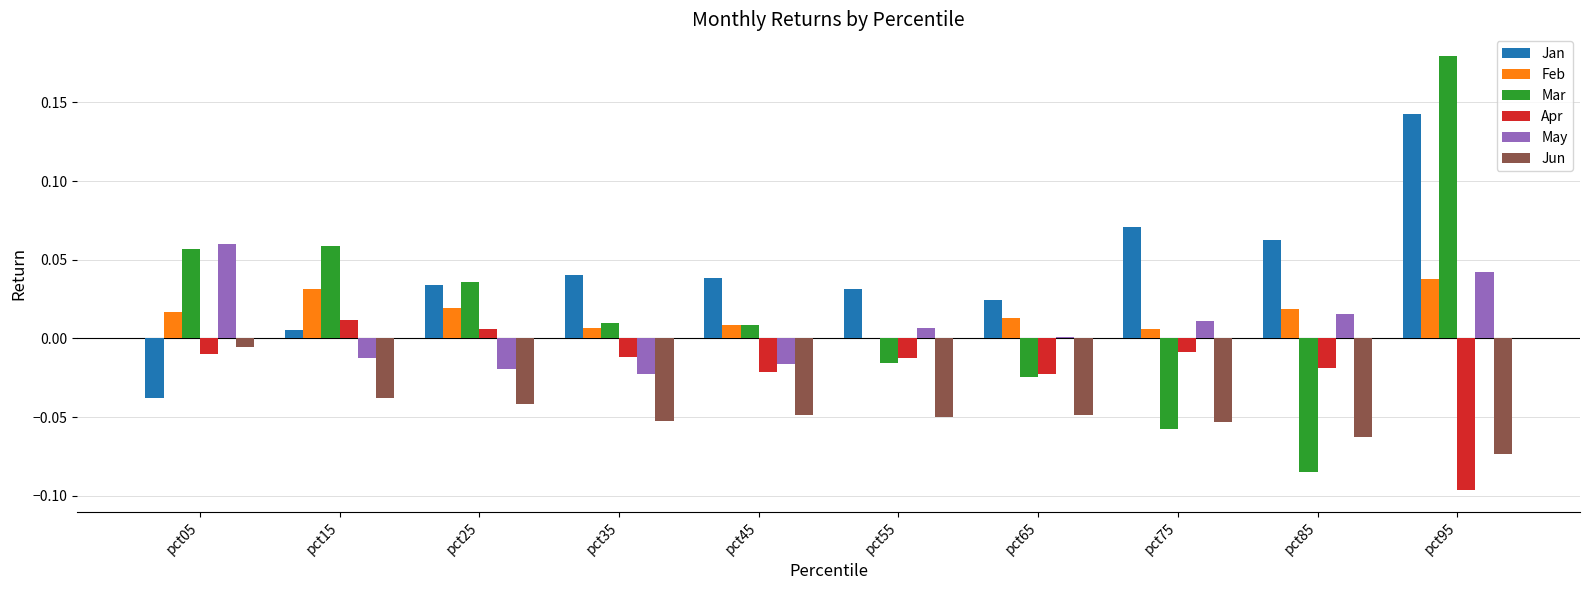

Are the bars grouped side by side (vs. stacked)?

Yes